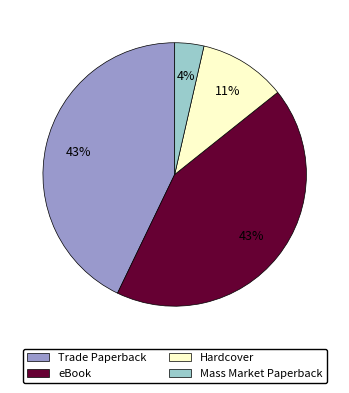

What percentage is the Trade Paperback slice, to the nearest percent?

43%